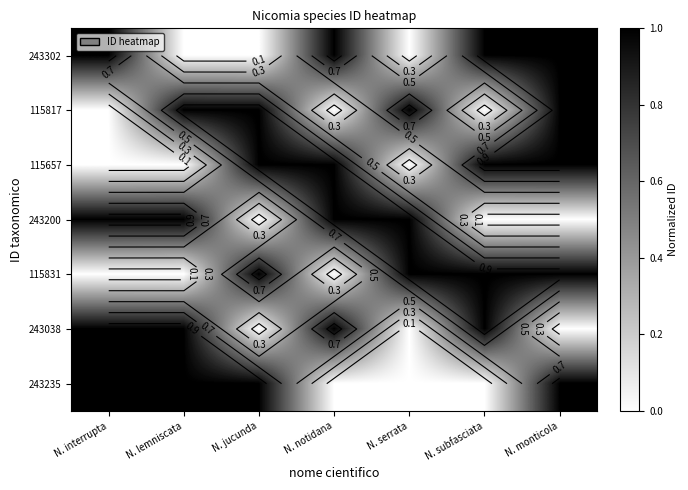

At how many categories does at least one series exceed 0?

7